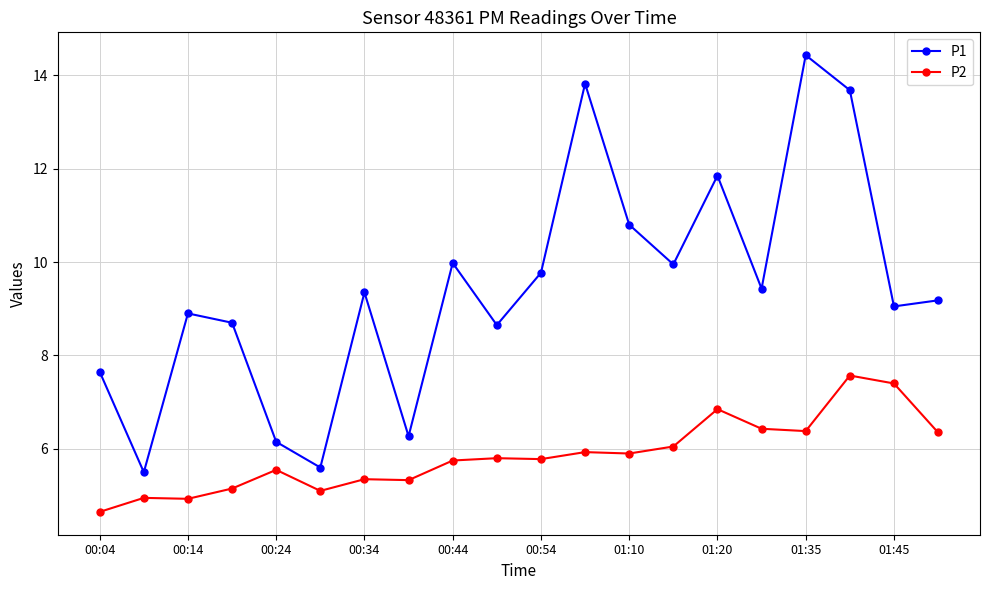

Which series has the largest range (max minus min)?

P1